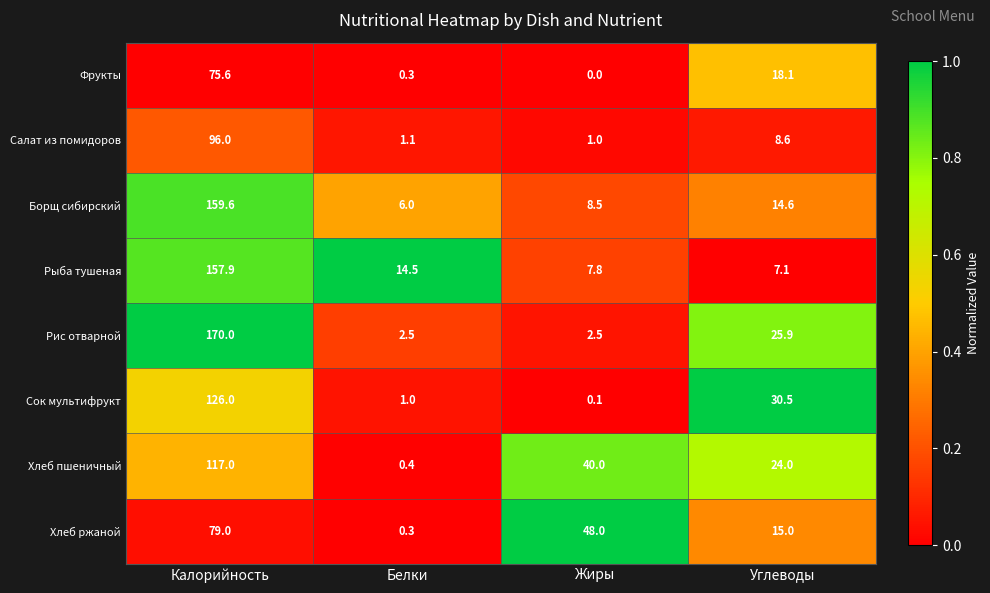

What is the difference between the Хлеб пшеничный values at Углеводы and Белки?

23.6